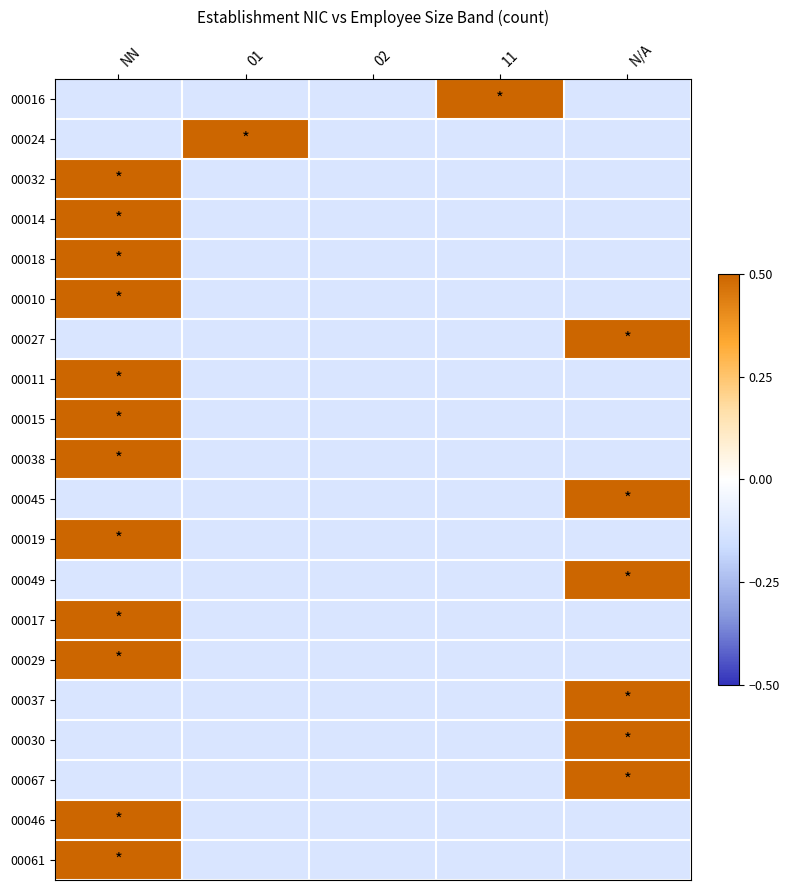

Reading left to right, extract all data points from this chart.

00016: NN=-0.1	01=-0.1	02=-0.1	11=0.5	N/A=-0.1
00024: NN=-0.1	01=0.5	02=-0.1	11=-0.1	N/A=-0.1
00032: NN=0.5	01=-0.1	02=-0.1	11=-0.1	N/A=-0.1
00014: NN=0.5	01=-0.1	02=-0.1	11=-0.1	N/A=-0.1
00018: NN=0.5	01=-0.1	02=-0.1	11=-0.1	N/A=-0.1
00010: NN=0.5	01=-0.1	02=-0.1	11=-0.1	N/A=-0.1
00027: NN=-0.1	01=-0.1	02=-0.1	11=-0.1	N/A=0.5
00011: NN=0.5	01=-0.1	02=-0.1	11=-0.1	N/A=-0.1
00015: NN=0.5	01=-0.1	02=-0.1	11=-0.1	N/A=-0.1
00038: NN=0.5	01=-0.1	02=-0.1	11=-0.1	N/A=-0.1
00045: NN=-0.1	01=-0.1	02=-0.1	11=-0.1	N/A=0.5
00019: NN=0.5	01=-0.1	02=-0.1	11=-0.1	N/A=-0.1
00049: NN=-0.1	01=-0.1	02=-0.1	11=-0.1	N/A=0.5
00017: NN=0.5	01=-0.1	02=-0.1	11=-0.1	N/A=-0.1
00029: NN=0.5	01=-0.1	02=-0.1	11=-0.1	N/A=-0.1
00037: NN=-0.1	01=-0.1	02=-0.1	11=-0.1	N/A=0.5
00030: NN=-0.1	01=-0.1	02=-0.1	11=-0.1	N/A=0.5
00067: NN=-0.1	01=-0.1	02=-0.1	11=-0.1	N/A=0.5
00046: NN=0.5	01=-0.1	02=-0.1	11=-0.1	N/A=-0.1
00061: NN=0.5	01=-0.1	02=-0.1	11=-0.1	N/A=-0.1